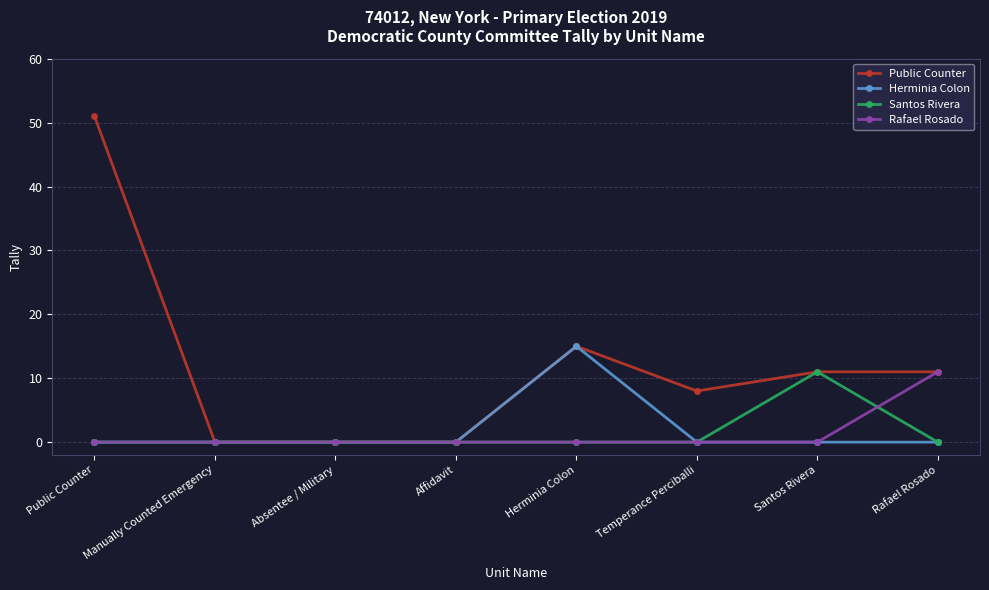

What is the difference between the maximum and minimum values in the Santos Rivera series?

11